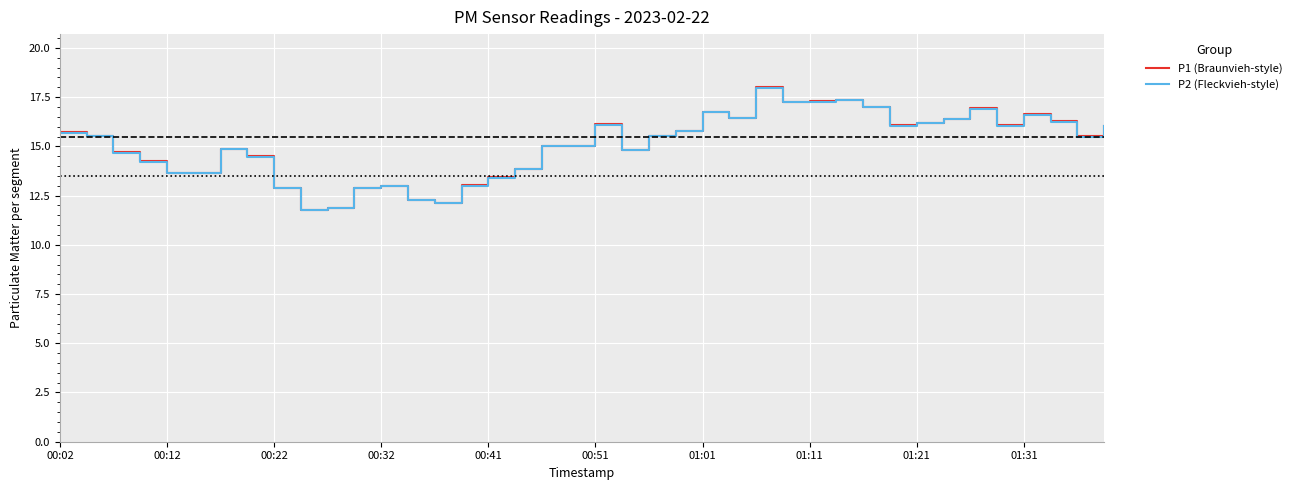

Which series has the largest range (max minus min)?

P1 (Braunvieh-style)